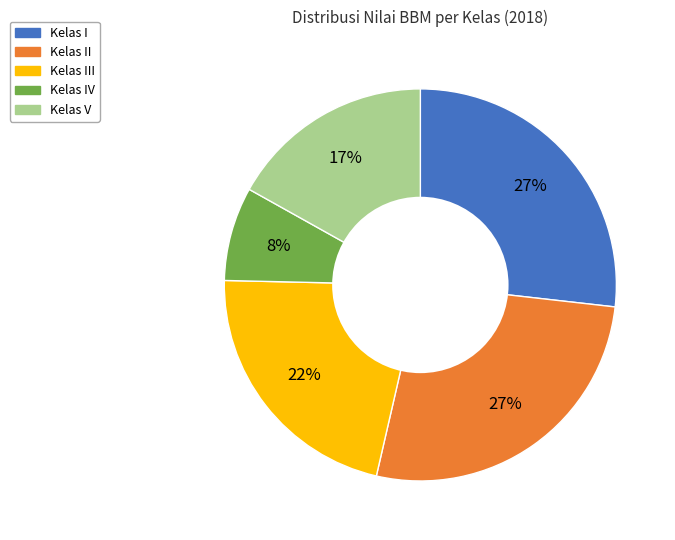

How many slices are in this pie chart?

5